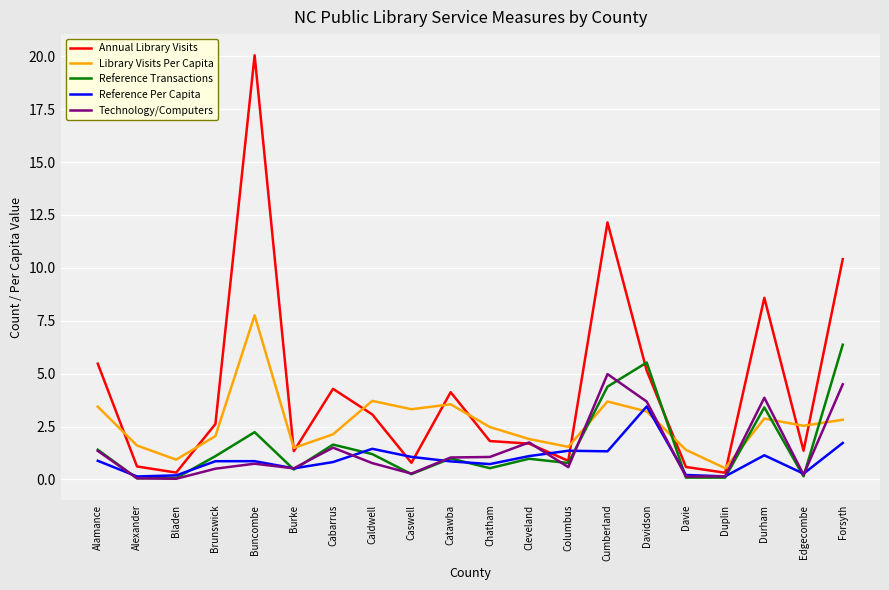

What position from the left is Durham?

18